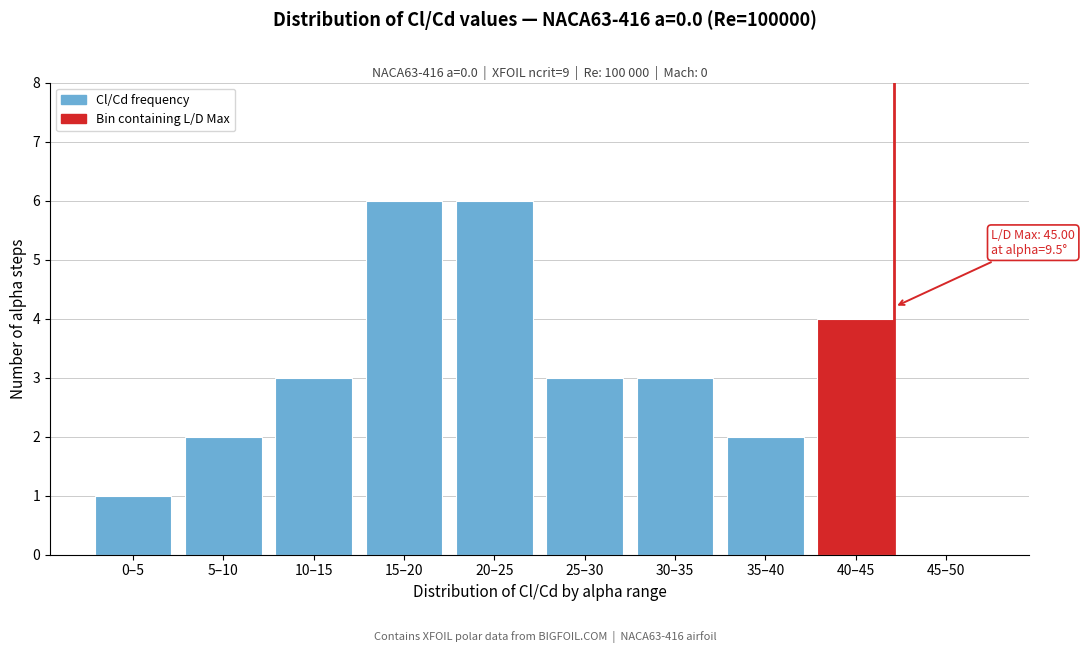

Reading left to right, extract all data points from this chart.

0–5=1	5–10=2	10–15=3	15–20=6	20–25=6	25–30=3	30–35=3	35–40=2	40–45=4	45–50=0